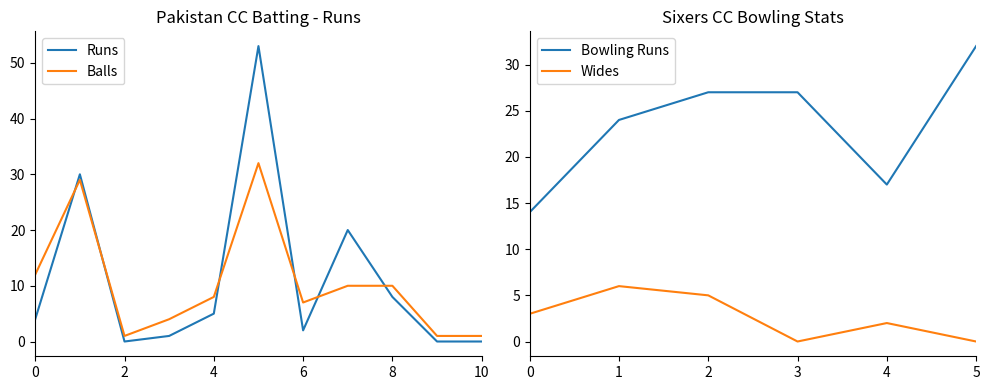

The Balls series shows 4 at 4. True or false?

False